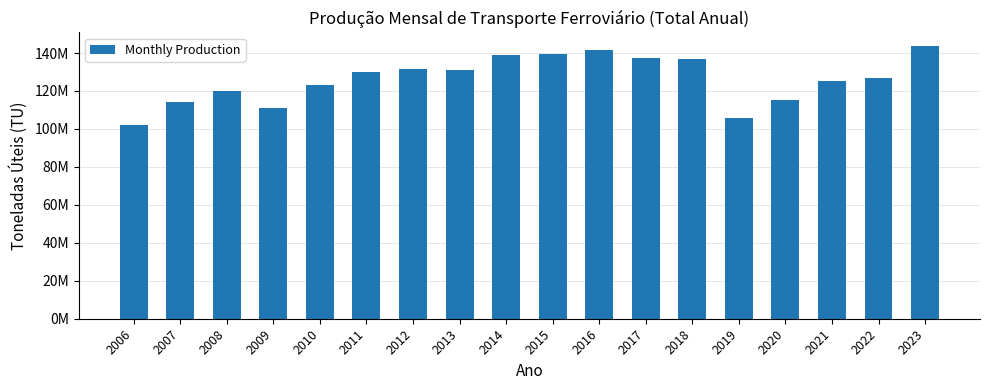

Rank the categories by value from highest to lowest.

2023, 2016, 2015, 2014, 2017, 2018, 2012, 2013, 2011, 2022, 2021, 2010, 2008, 2020, 2007, 2009, 2019, 2006